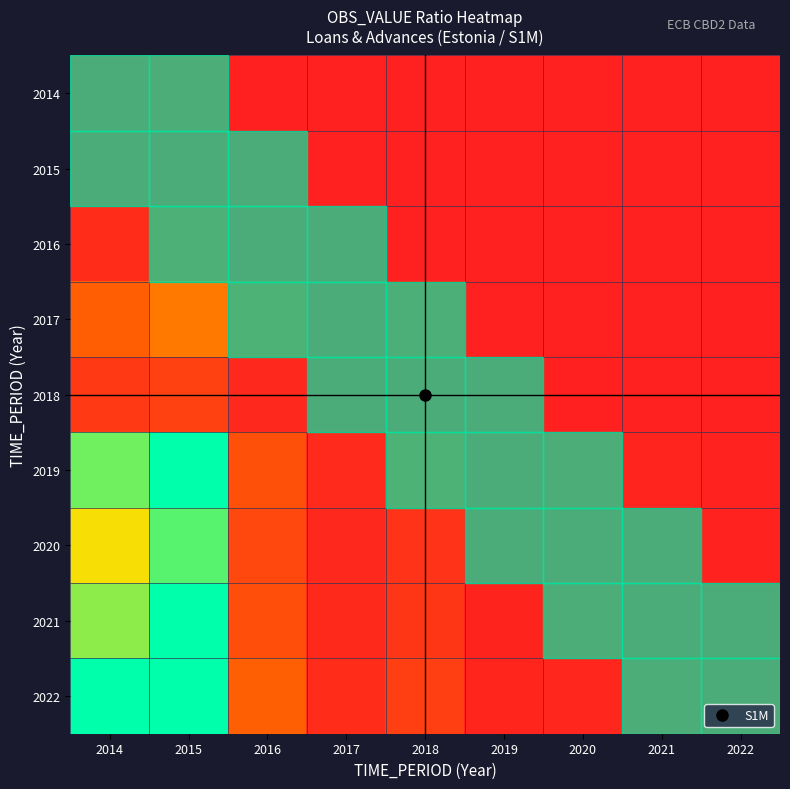

Which series has the widest spread of values?

2022